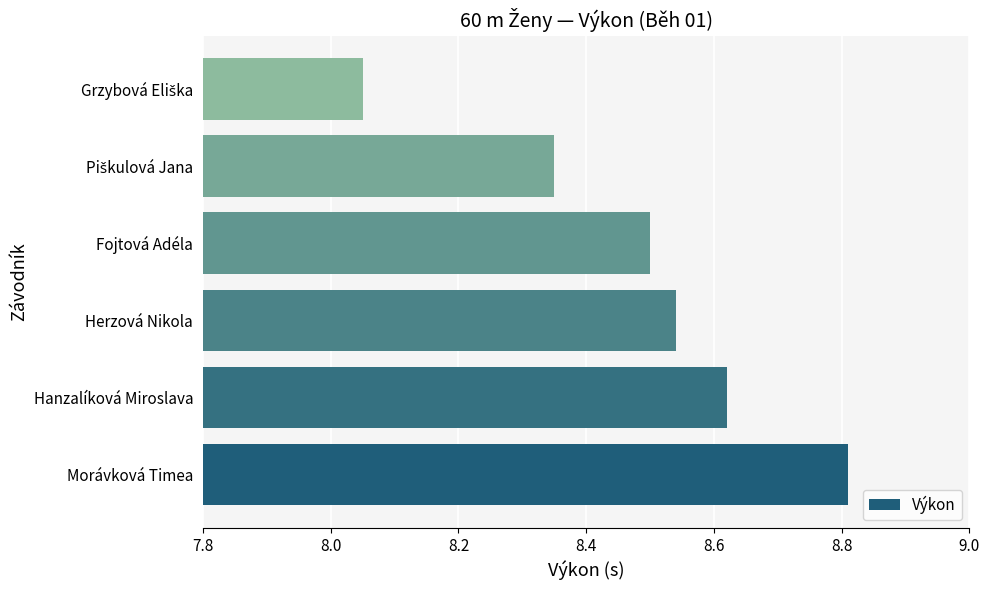

What is the greatest value displayed?

8.8